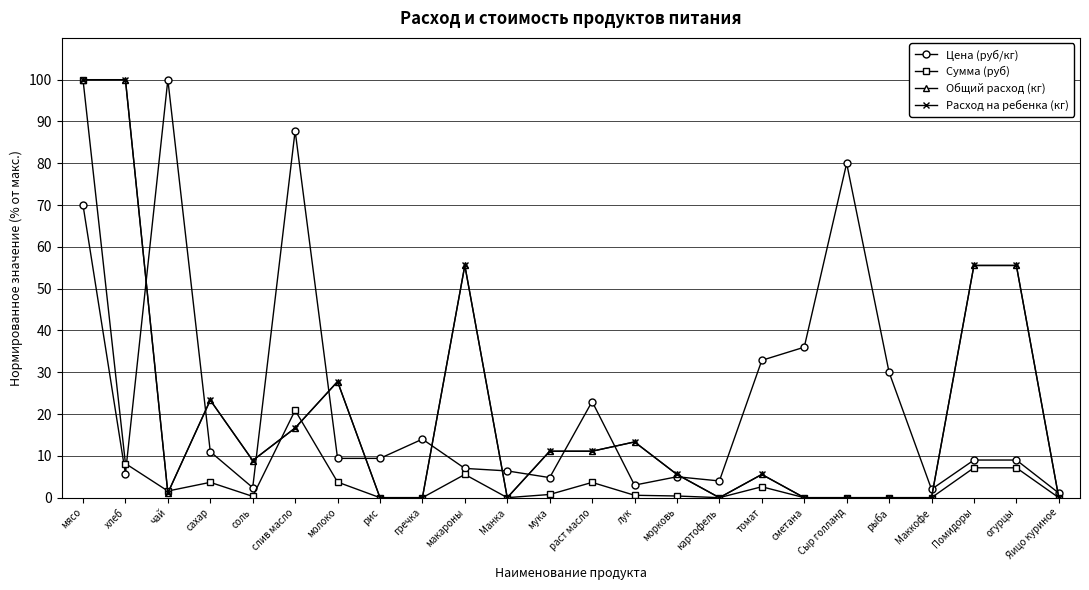

At which category does Сумма (руб) reach its first local valley?

чай